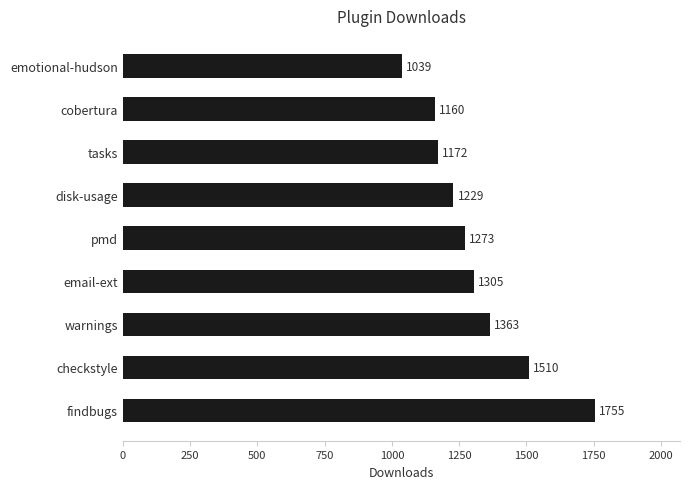

Approximately how many times larger is the value at warnings compared to findbugs?

0.8